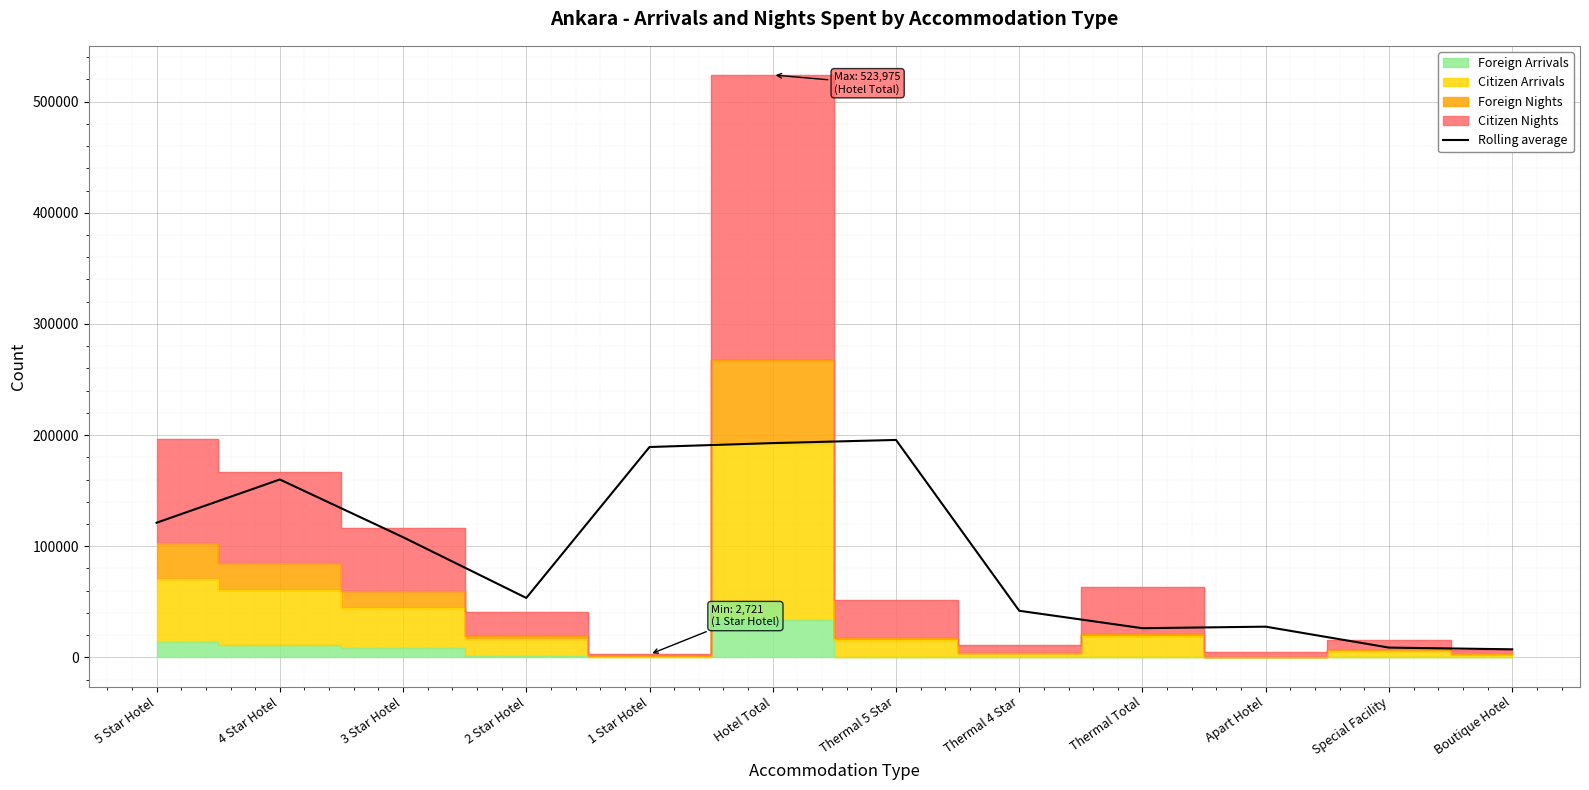

Reading left to right, what are all the values shown in this chart?

121159.0	160045.7	108142.0	53499.3	189271.0	192794.0	195632.7	41948.7	26270.0	27656.0	8830.3	7280.3